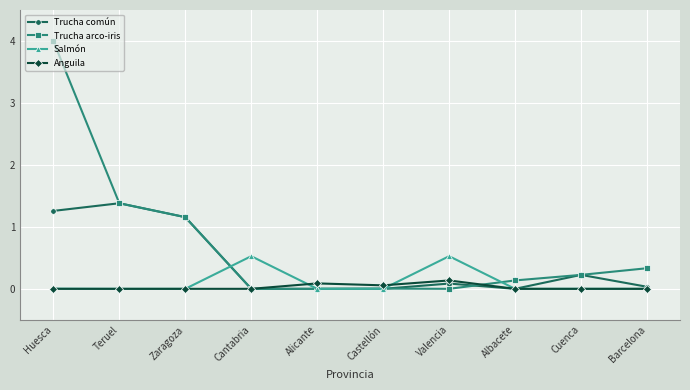

How many lines are shown in the chart?

4